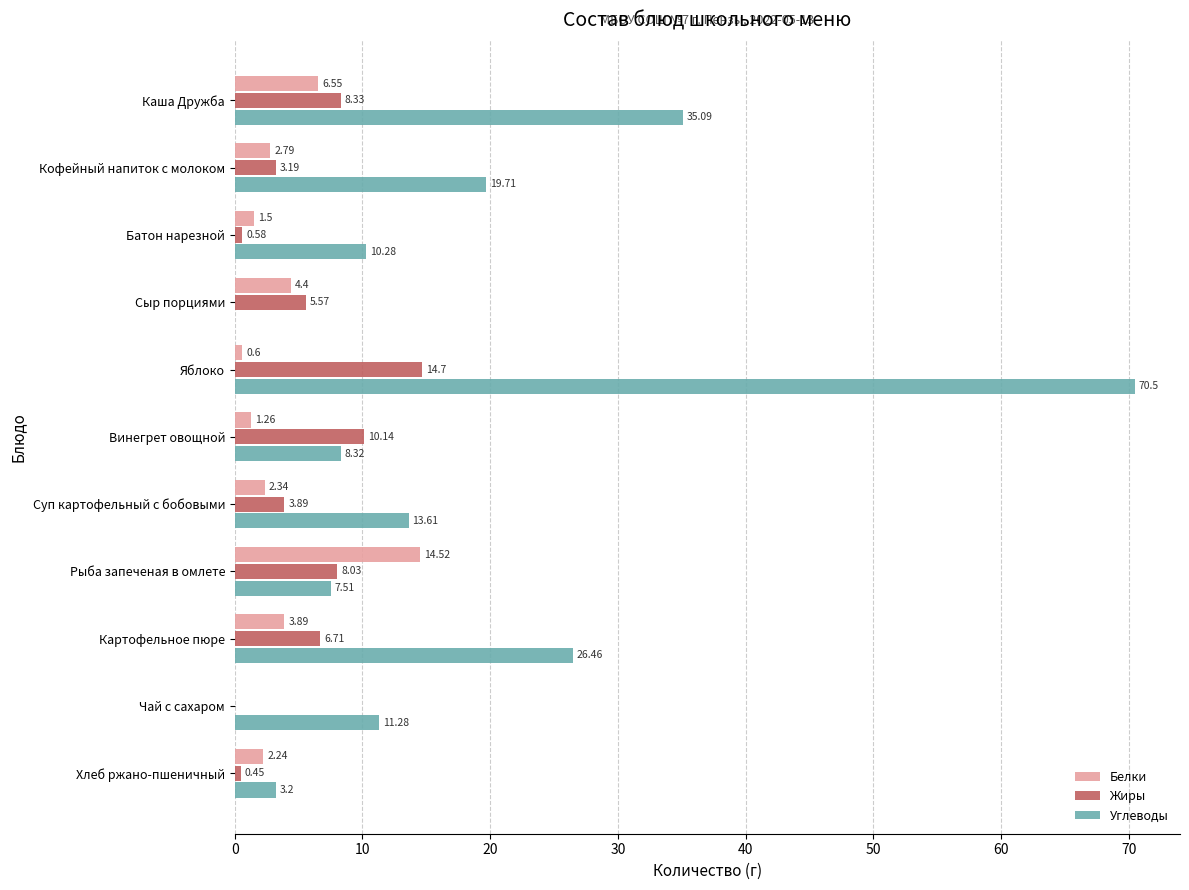

Where is Углеводы nearest to the value 35?

Каша Дружба